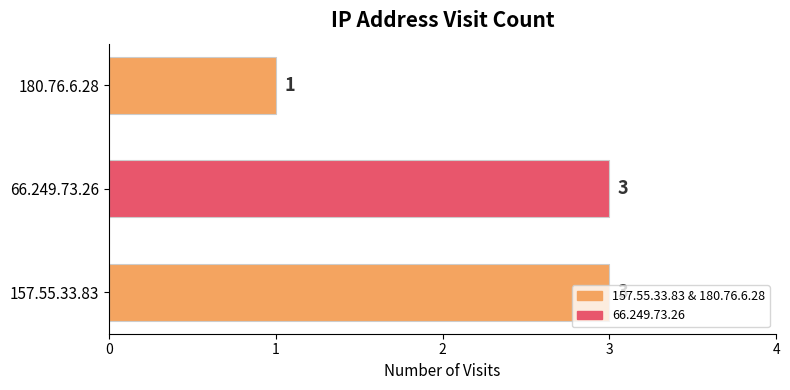

What is the maximum value shown in the chart?

3